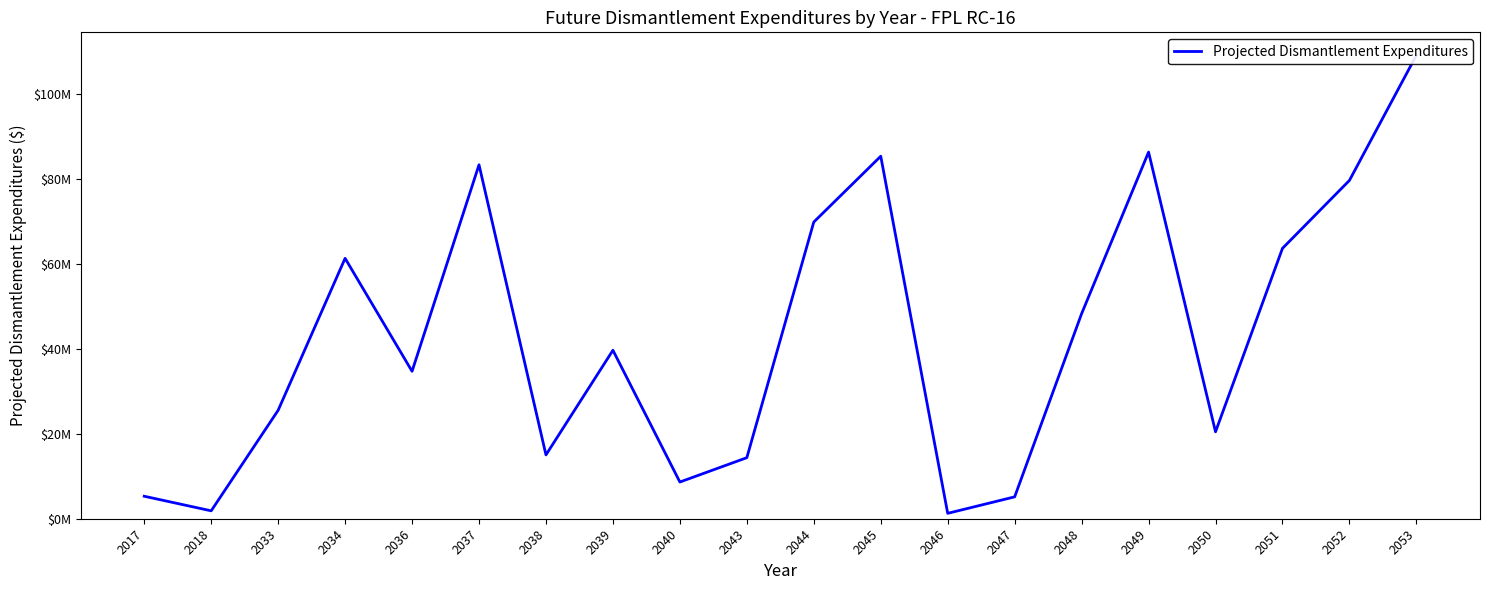

What is the difference between the values at 2045 and 2046?

83995371.3